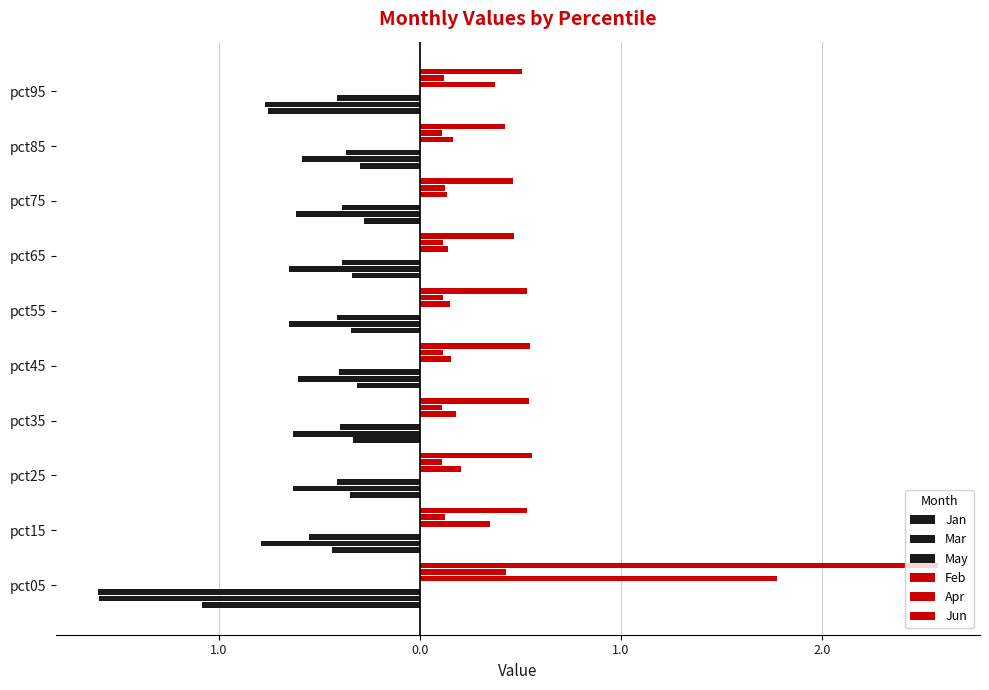

Which series has the largest range (max minus min)?

Jun